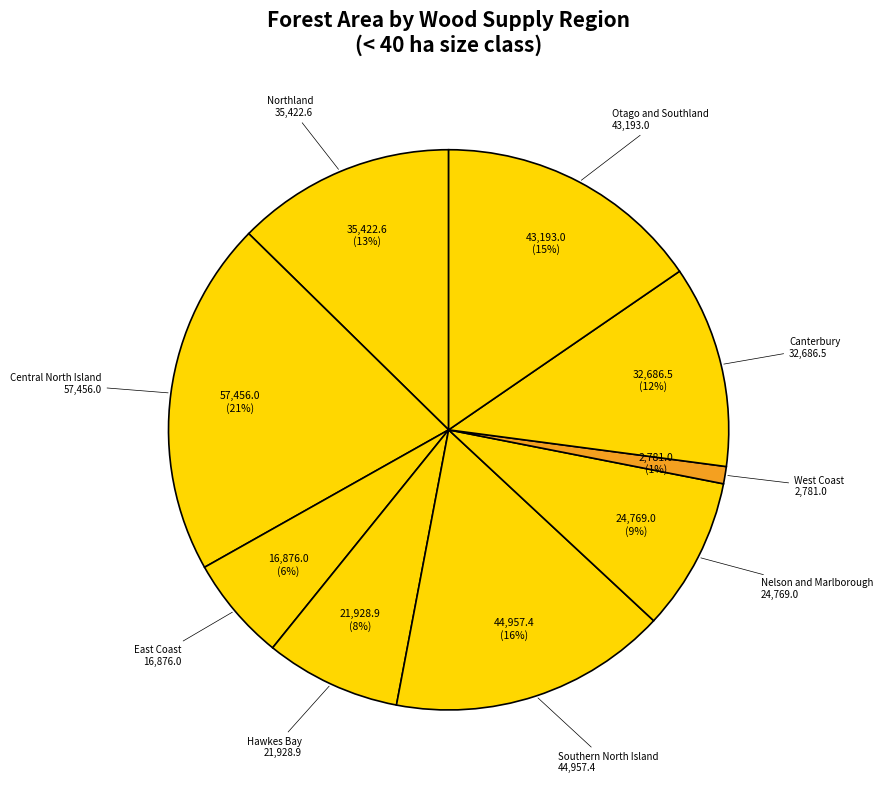

Is there any slice that represents more than half of the pie?

No